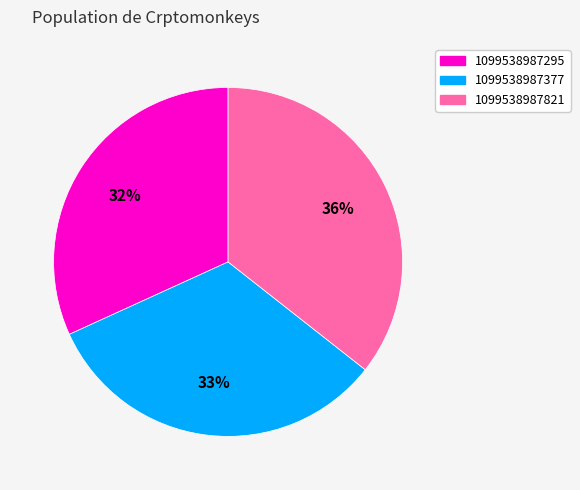

Is the sum of 1099538987377 and 1099538987295 greater than half?

Yes